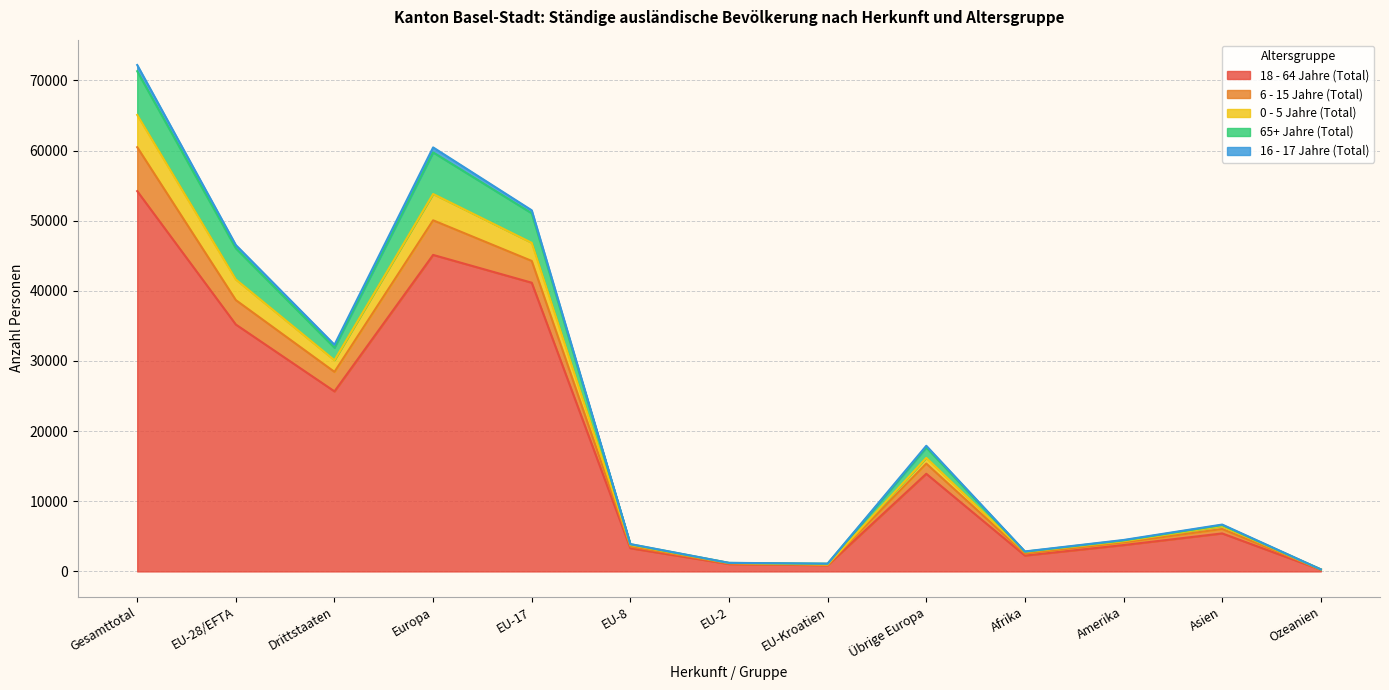

In 18 - 64 Jahre (Total), how many points are higher than both neighbors (excluding endpoints)?

3